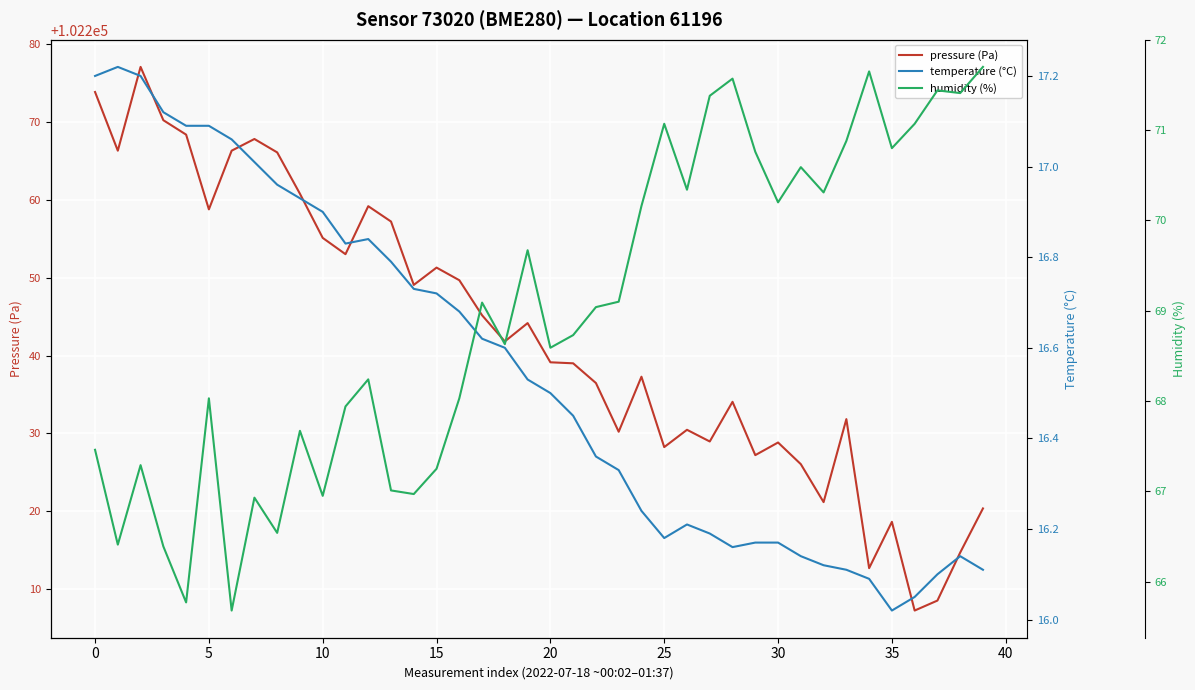

True or false: pressure (Pa) has a value of 102239.1 at 20.

True